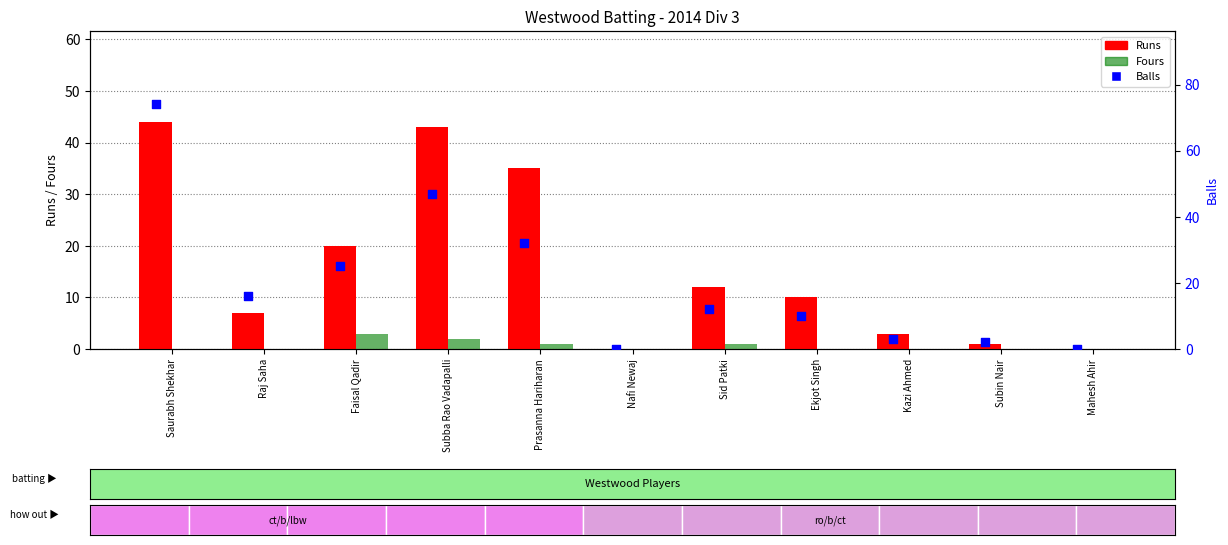

At which category is the sum across all series the highest?

Saurabh Shekhar